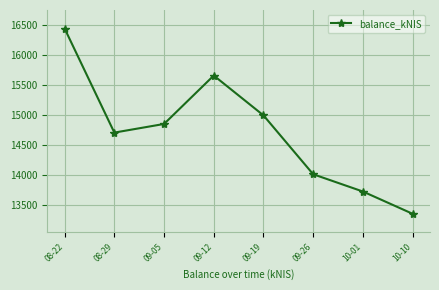

Is this an area chart (filled region under the line)?

No